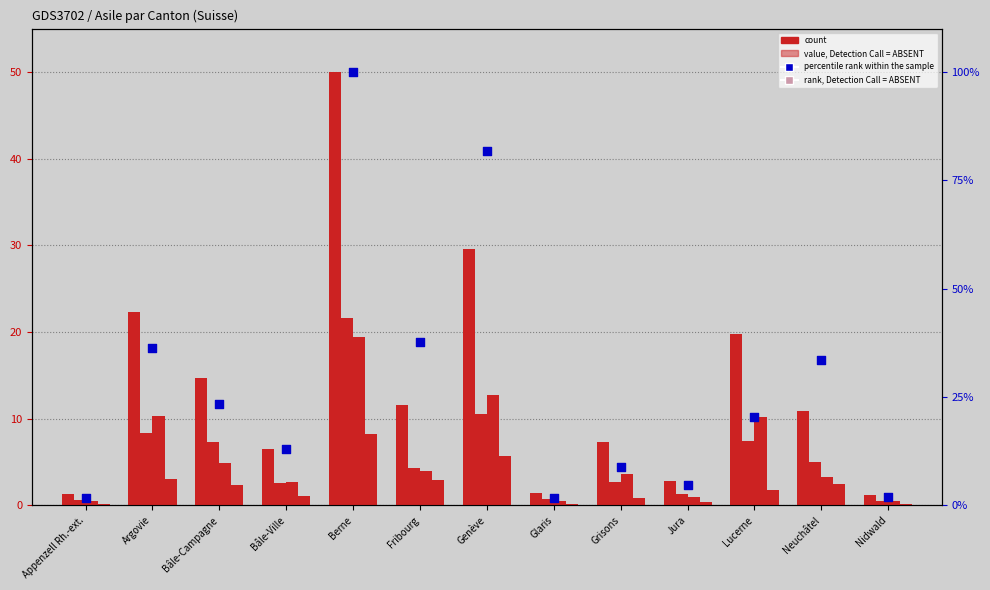

Which series reaches the maximum Y coordinate?

percentile rank within the sample